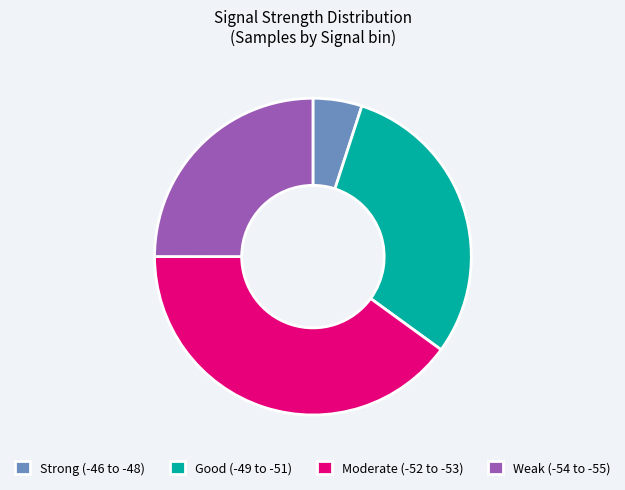

Rank the categories by value from lowest to highest.

Strong (-46 to -48), Weak (-54 to -55), Good (-49 to -51), Moderate (-52 to -53)